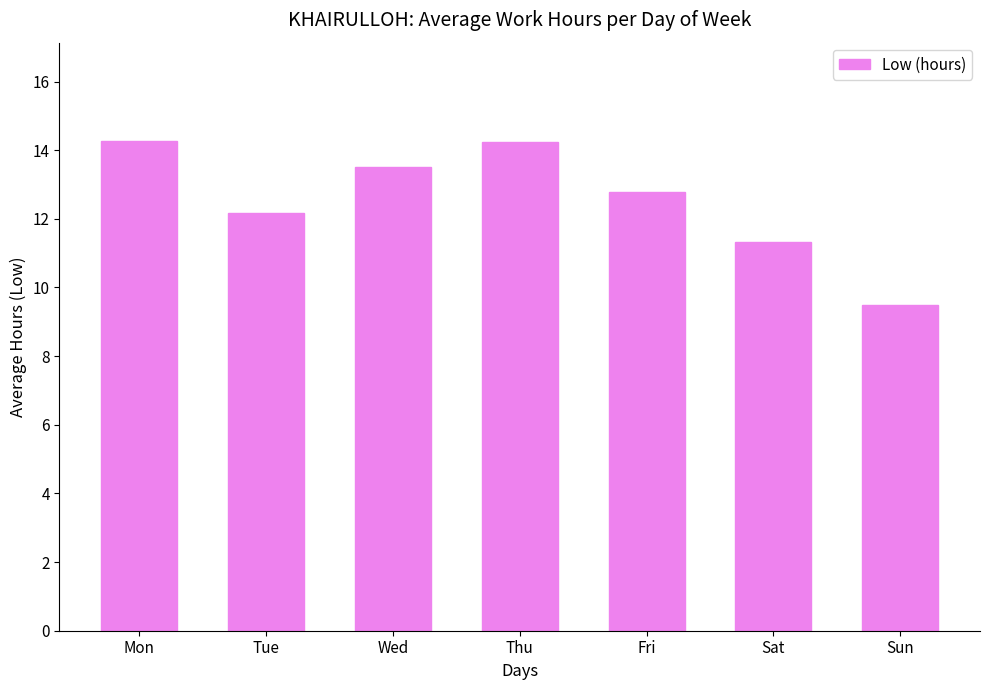

Approximately how many times larger is the value at Fri compared to Tue?

1.0